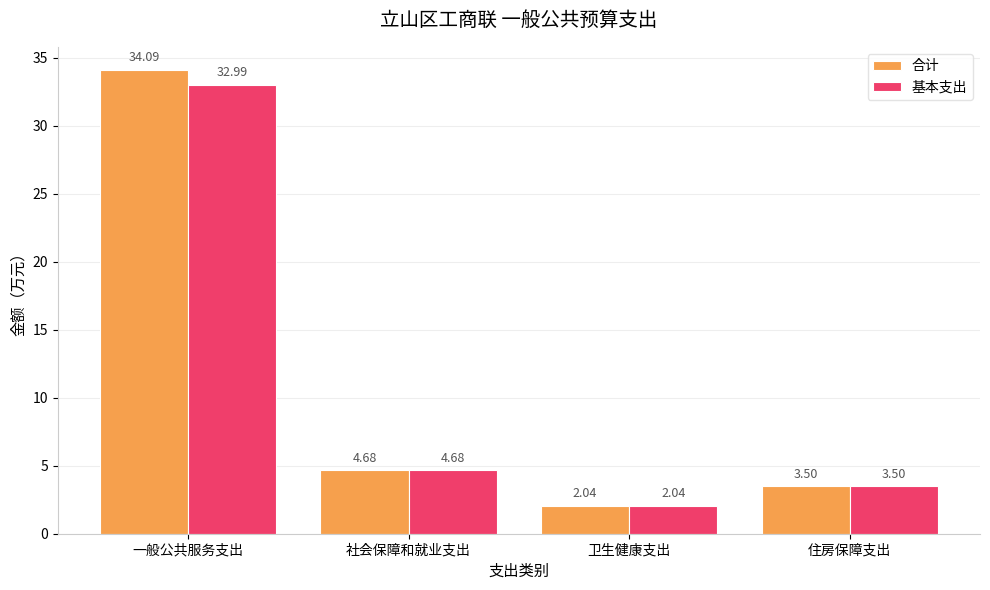

What is the sum of the 合计 values at 住房保障支出 and 一般公共服务支出?

37.6